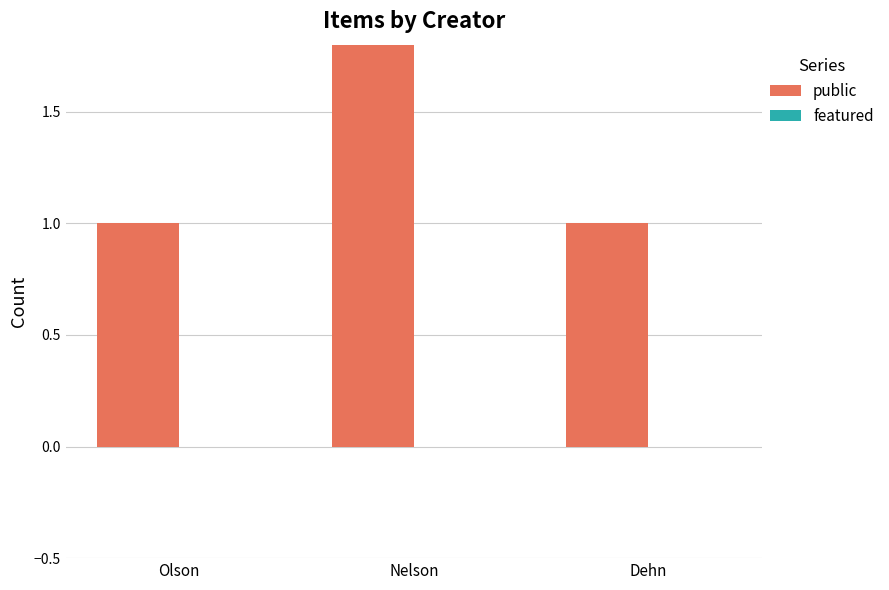

What is the sum of the public values at Olson and Nelson?

7